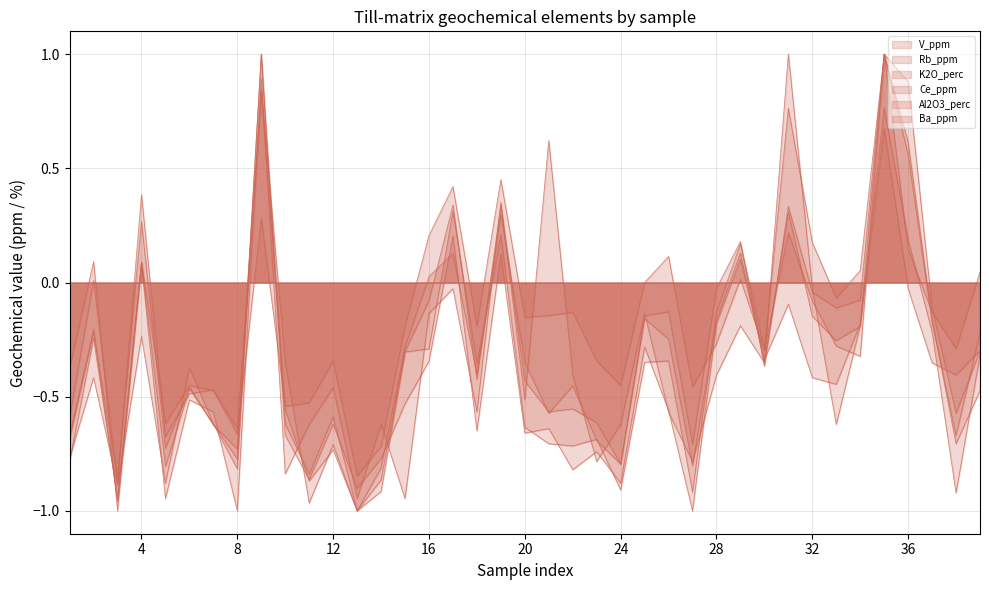

Does the chart have visible grid lines?

Yes